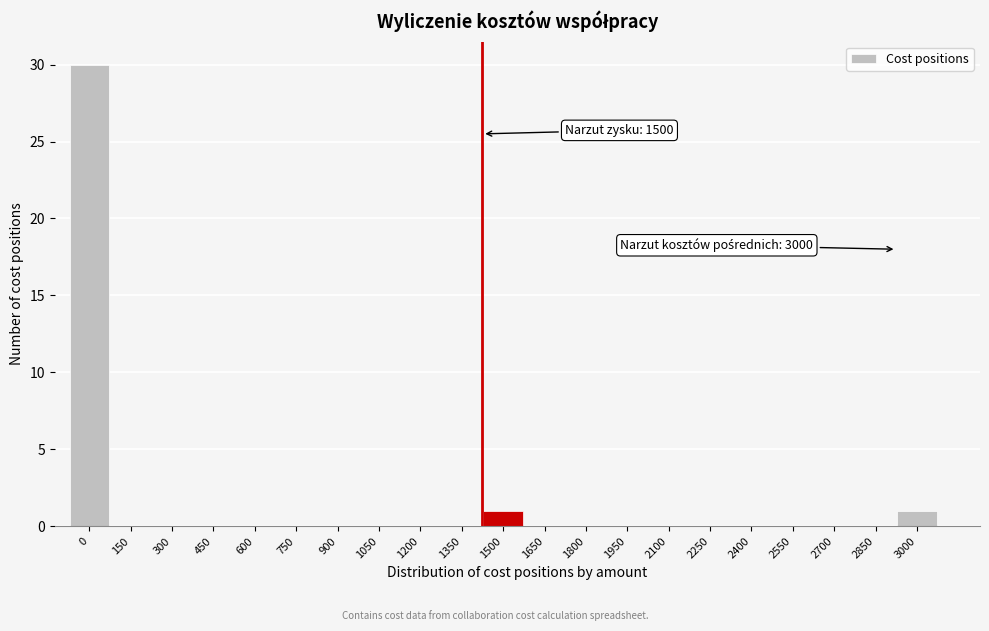

Reading left to right, what are all the values shown in this chart?

0=30	150=0	300=0	450=0	600=0	750=0	900=0	1050=0	1200=0	1350=0	1500=1	1650=0	1800=0	1950=0	2100=0	2250=0	2400=0	2550=0	2700=0	2850=0	3000=1